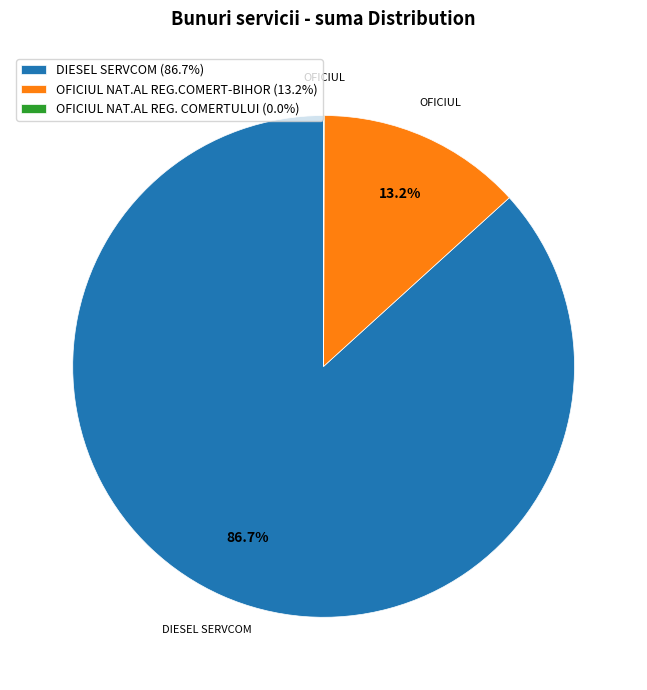

Does any single category account for the majority?

Yes